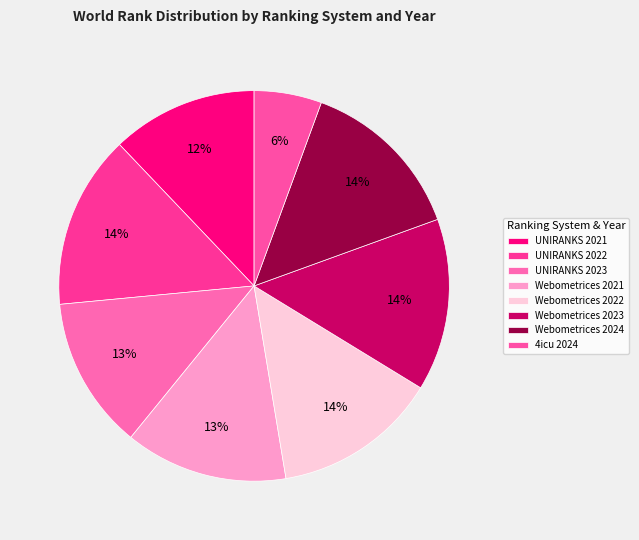

What is the ratio of the value at Webometrices 2021 to the value at Webometrices 2022?

1.0